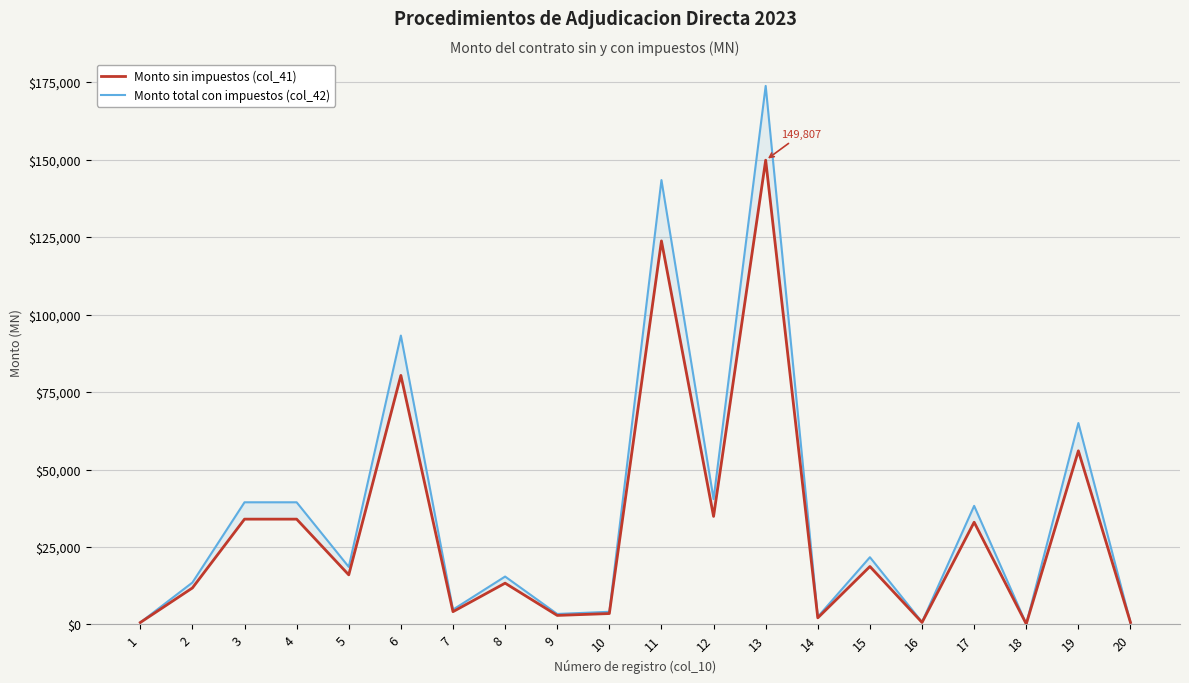

What is the sum of the Monto total con impuestos (col_42) values at 16 and 9?

4165.8